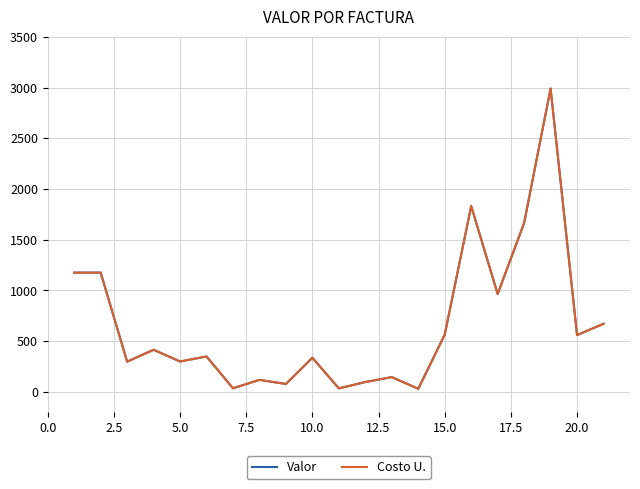

Is this an area chart (filled region under the line)?

No